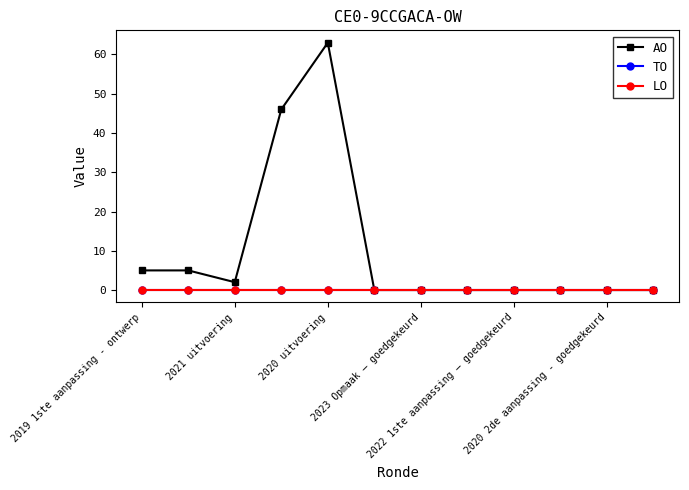

Is this an area chart (filled region under the line)?

No